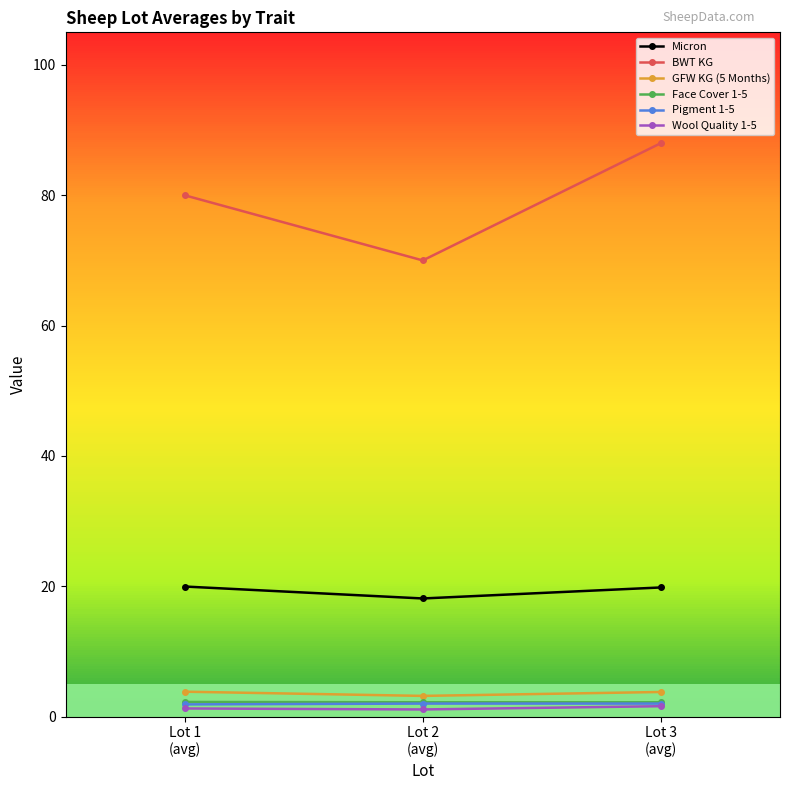

What is the label of the 2nd point from the right?

Lot 2
(avg)